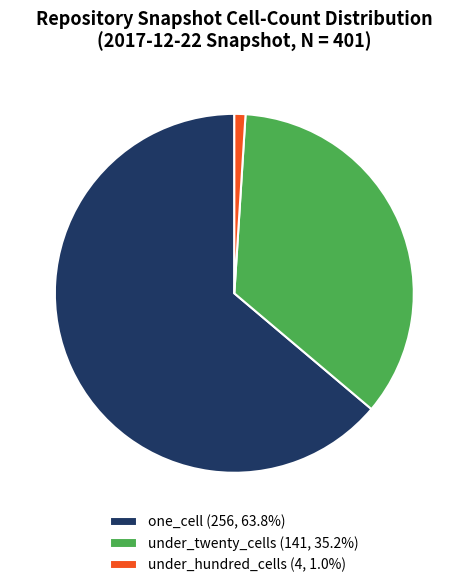

Combined, do under_hundred_cells (4, 1.0%) and under_twenty_cells (141, 35.2%) account for over 50%?

No